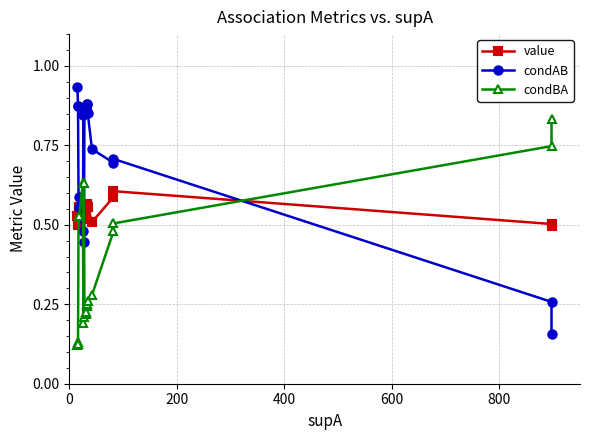

Reading left to right, transcribe all the data shown in this chart.

value: 0.5	0.5	0.5	0.6	0.5	0.6	0.5	0.5	0.5	0.5	0.5	0.6	0.6	0.6	0.5	0.6	0.6	0.5	0.5
condAB: 0.9	0.9	0.9	0.6	0.6	0.5	0.8	0.4	0.9	0.9	0.9	0.9	0.9	0.9	0.7	0.7	0.7	0.3	0.2
condBA: 0.1	0.1	0.1	0.5	0.5	0.6	0.2	0.6	0.2	0.2	0.2	0.2	0.3	0.3	0.3	0.5	0.5	0.7	0.8